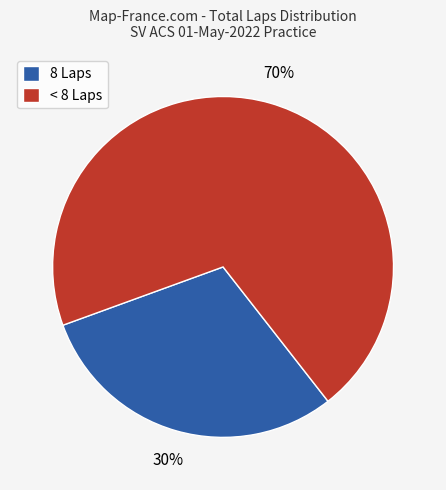

Do < 8 Laps and 8 Laps together represent more than half of the pie?

Yes